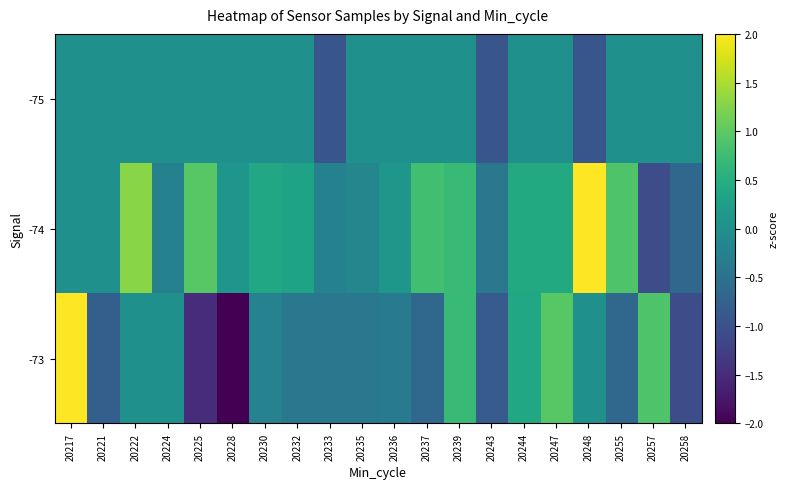

Reading left to right, transcribe all the data shown in this chart.

-75: 20217=0.0	20221=0.0	20222=0.0	20224=0.0	20225=0.0	20228=0.0	20230=0.0	20232=0.0	20233=-0.9	20235=0.0	20236=0.0	20237=0.0	20239=0.0	20243=-0.9	20244=0.0	20247=0.0	20248=-0.9	20255=0.0	20257=0.0	20258=0.0
-74: 20217=0.0	20221=0.0	20222=1.3	20224=-0.2	20225=1.0	20228=0.1	20230=0.4	20232=0.3	20233=-0.2	20235=-0.2	20236=0.1	20237=0.8	20239=0.7	20243=-0.4	20244=0.4	20247=0.4	20248=2.1	20255=0.9	20257=-1.1	20258=-0.6
-73: 20217=3.3	20221=-0.8	20222=0.0	20224=0.0	20225=-1.5	20228=-2.0	20230=-0.2	20232=-0.4	20233=-0.4	20235=-0.4	20236=-0.3	20237=-0.6	20239=0.7	20243=-0.9	20244=0.4	20247=1.0	20248=0.0	20255=-0.6	20257=0.9	20258=-1.1